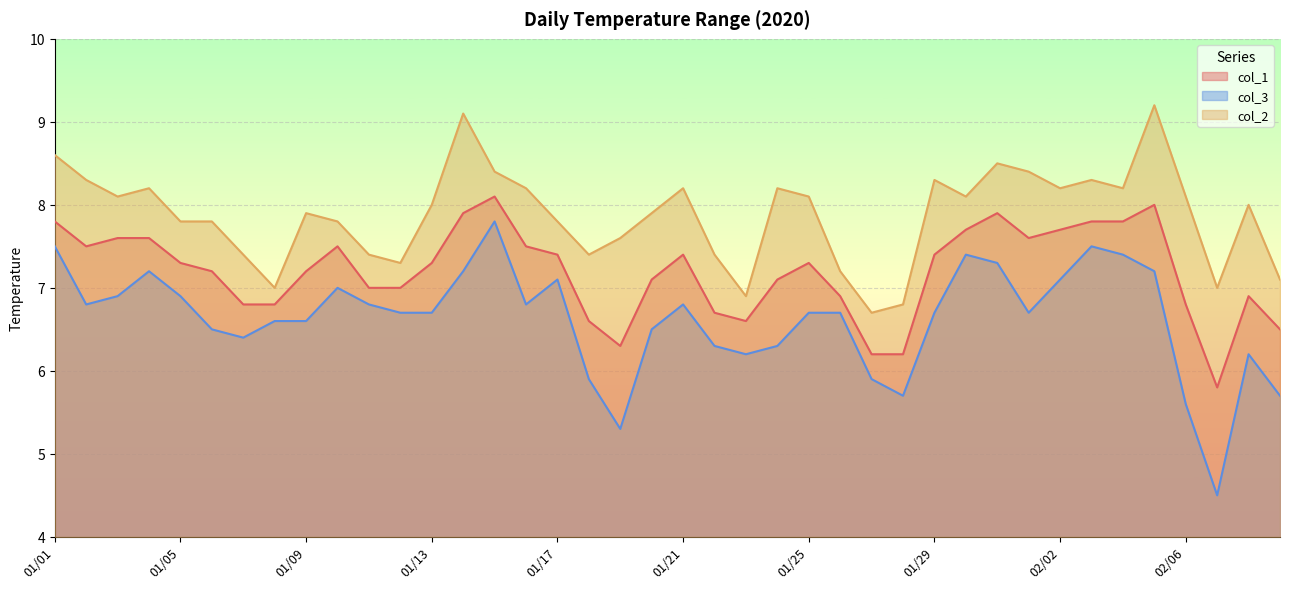

How many lines are shown in the chart?

3